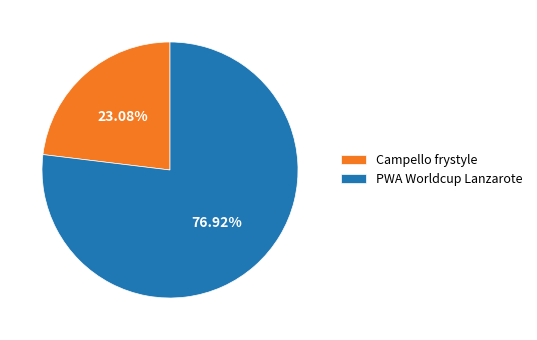

Rank the categories by value from highest to lowest.

PWA Worldcup Lanzarote, Campello frystyle